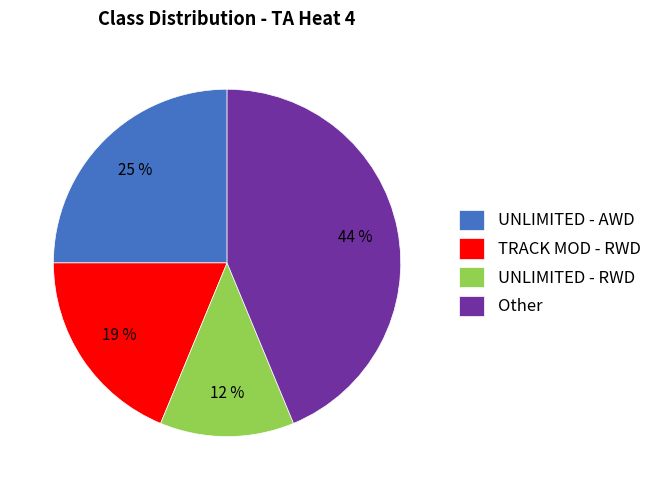

What percentage is the TRACK MOD - RWD slice, to the nearest percent?

19%